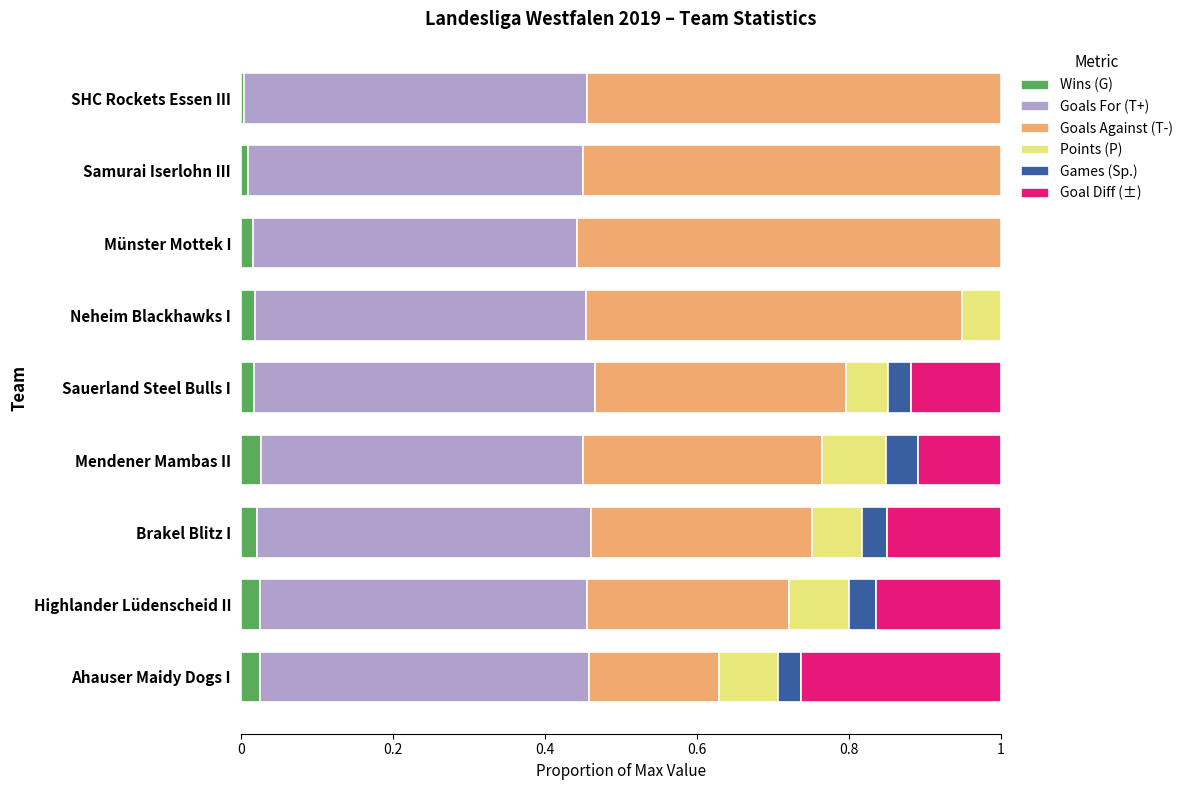

Rank the series by their maximum value, from lowest to highest.

Wins (G), Games (Sp.), Points (P), Goal Diff (±), Goals For (T+), Goals Against (T-)